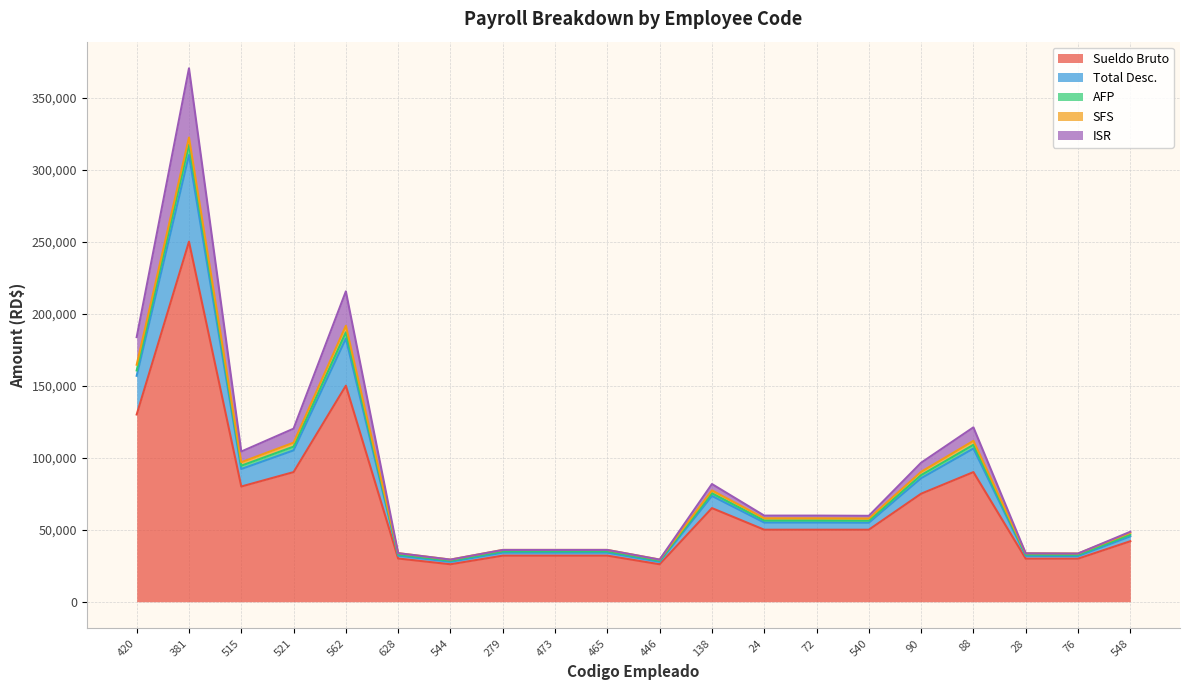

Is it true that Sueldo Bruto equals 32000.0 at 465?

True